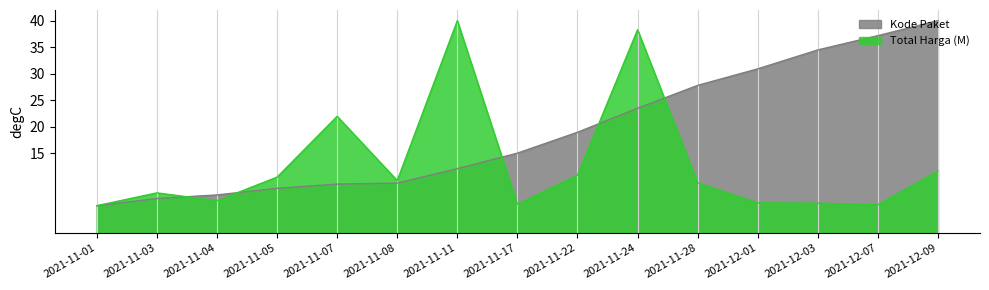

Rank the series at 2021-11-11 from lowest to highest value.

Kode Paket, Total Harga (M)